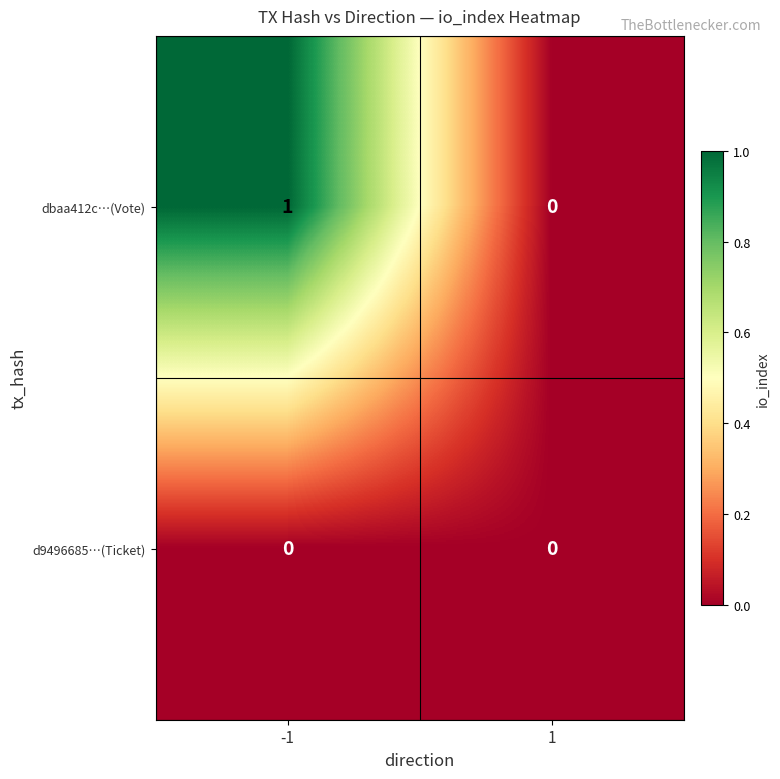

The value of dbaa412c…(Vote) at -1 is 1. True or false?

True